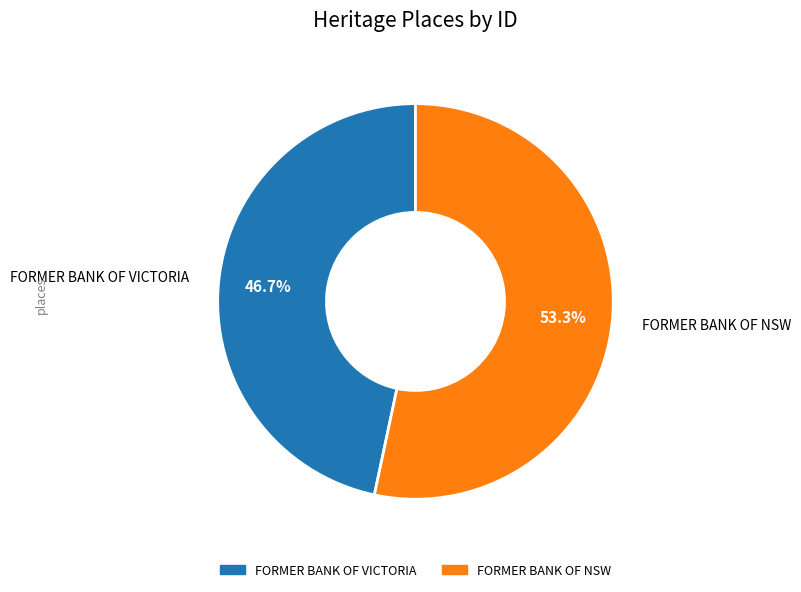

To the nearest percent, what portion does FORMER BANK OF VICTORIA represent?

47%